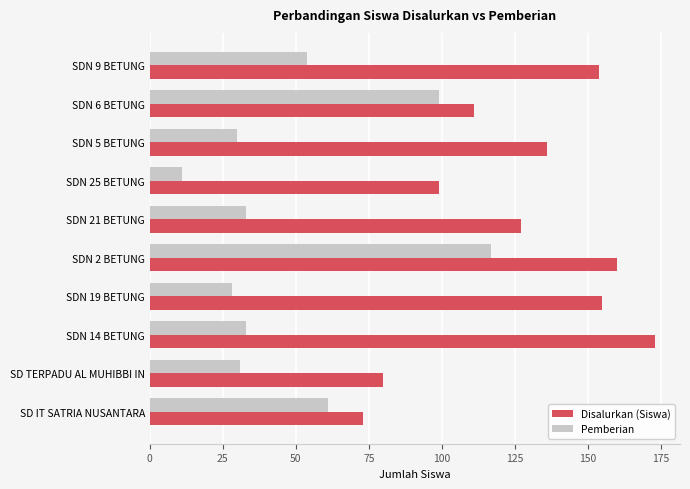

Which label corresponds to the smallest value in the chart?

SDN 25 BETUNG